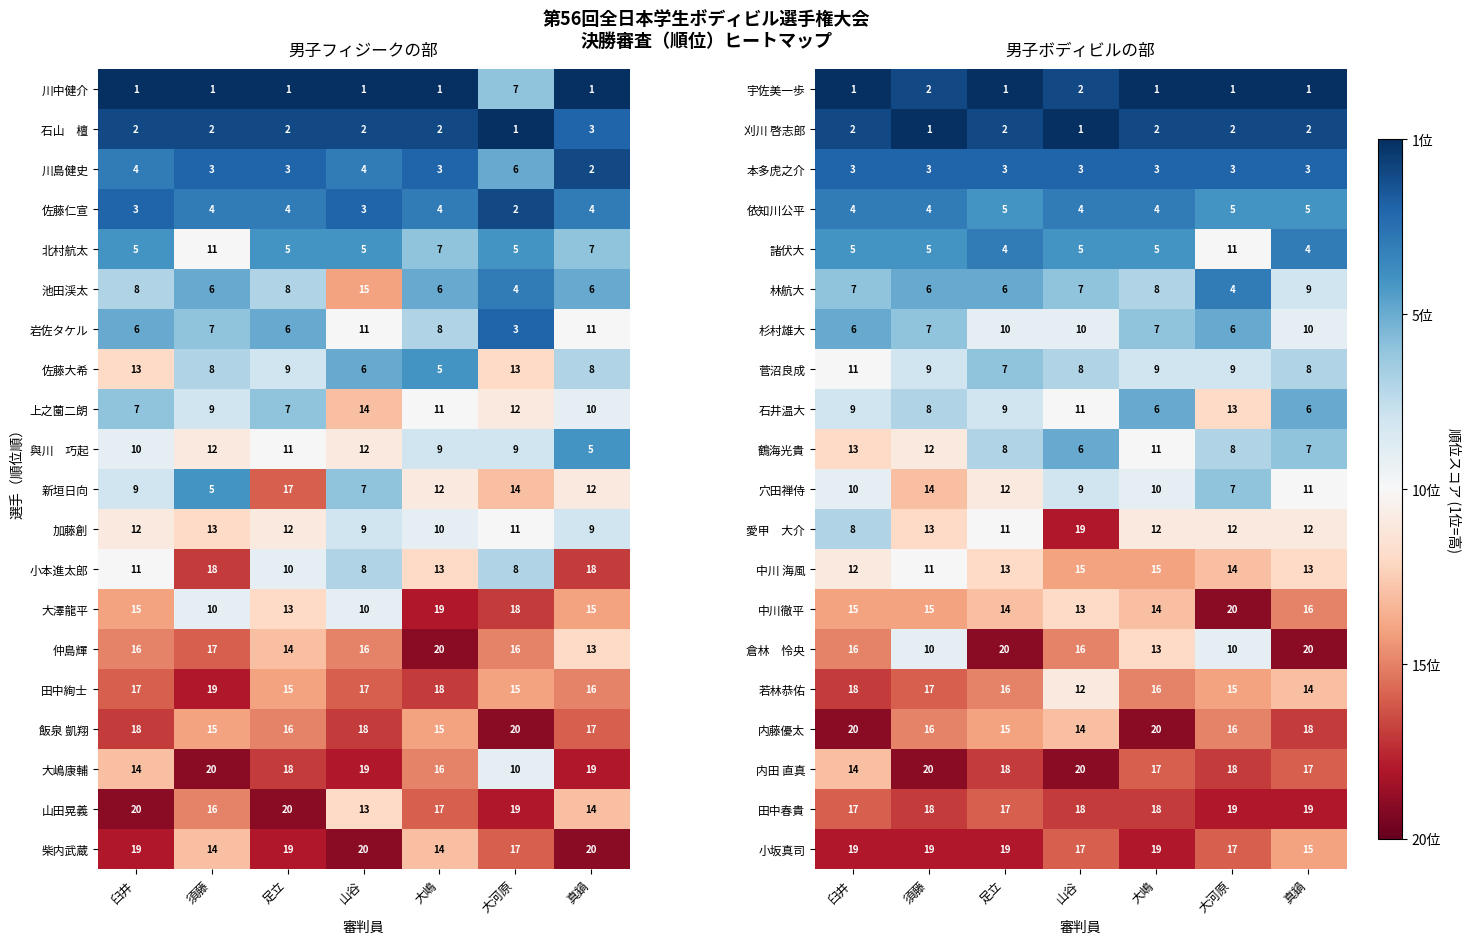

How many distinct data groups are displayed?

20